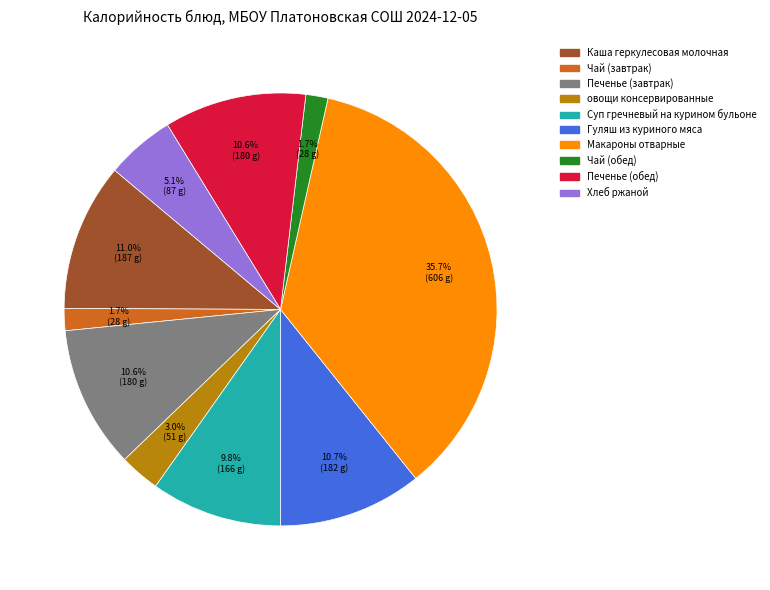

What is the total percentage of Чай (обед) and Макароны отварные?

37.4%